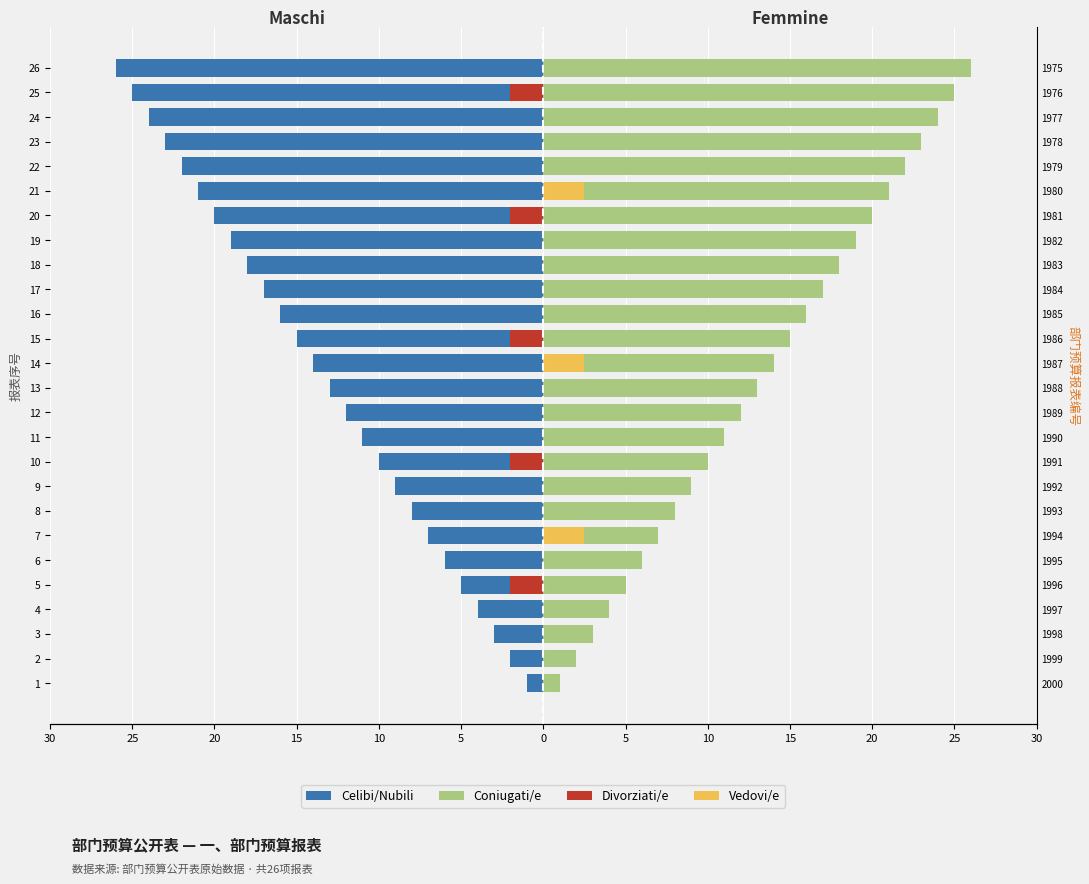

Between 1 and 16, which series saw the biggest shift?

Celibi/Nubili